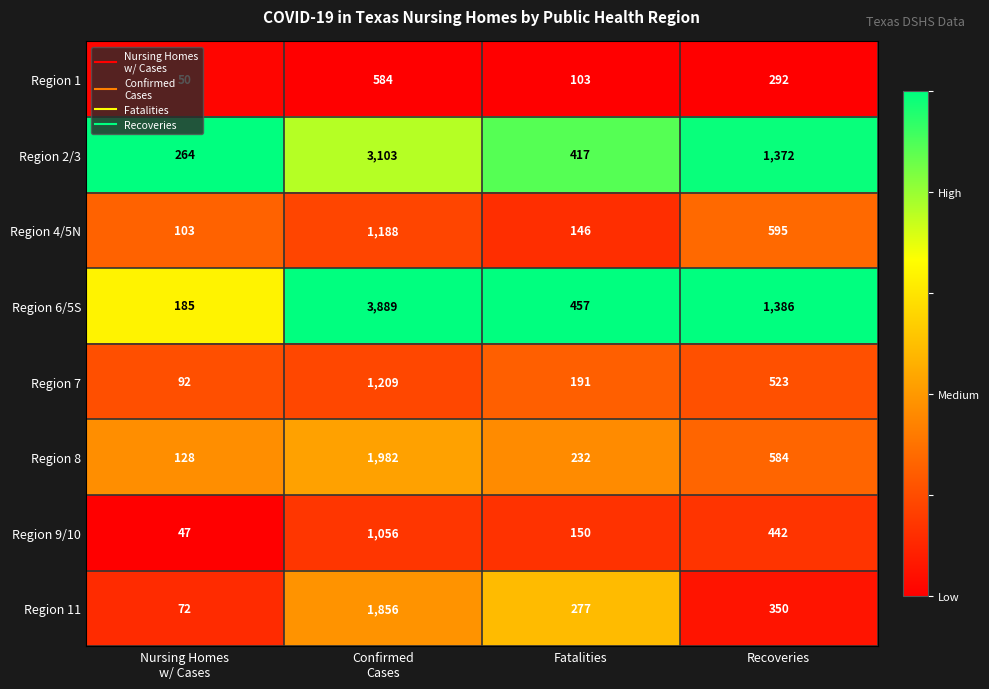

List the series in order of their peak value, highest first.

Region 6/5S, Region 2/3, Region 8, Region 11, Region 7, Region 4/5N, Region 9/10, Region 1